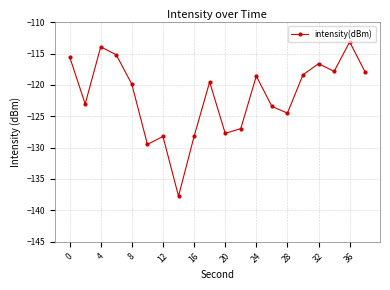

What is the value of the 17th point from the left?

-116.6